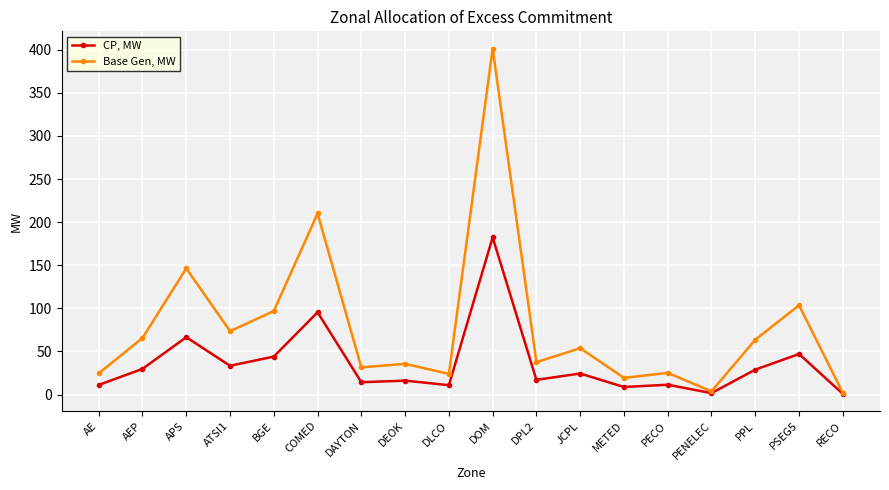

What is the highest value of the Base Gen, MW series?

401.4